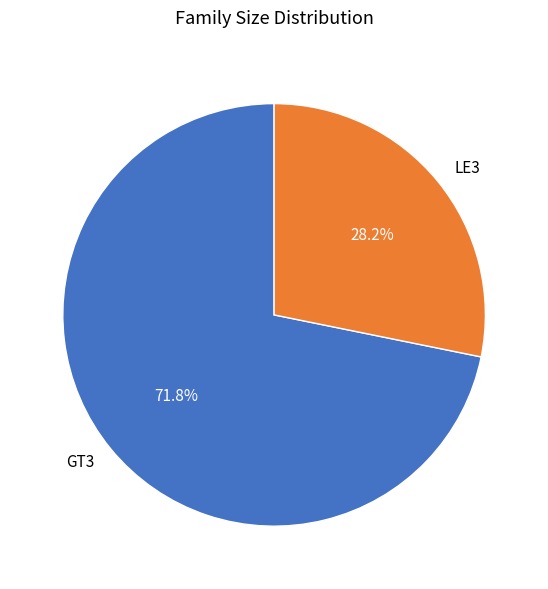

To the nearest percent, what is the average slice percentage?

50%